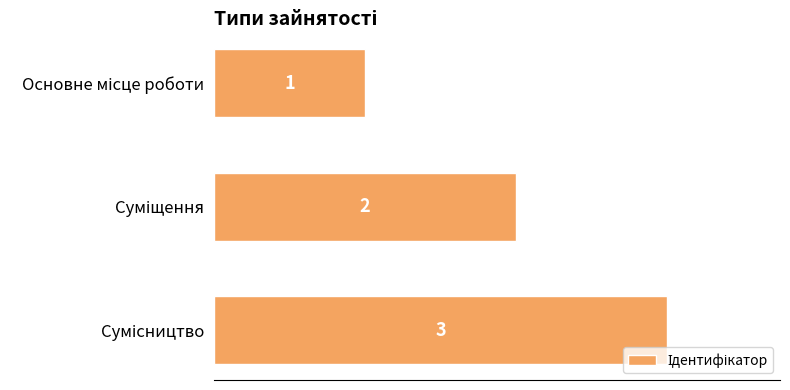

What is the sum of all values?

6